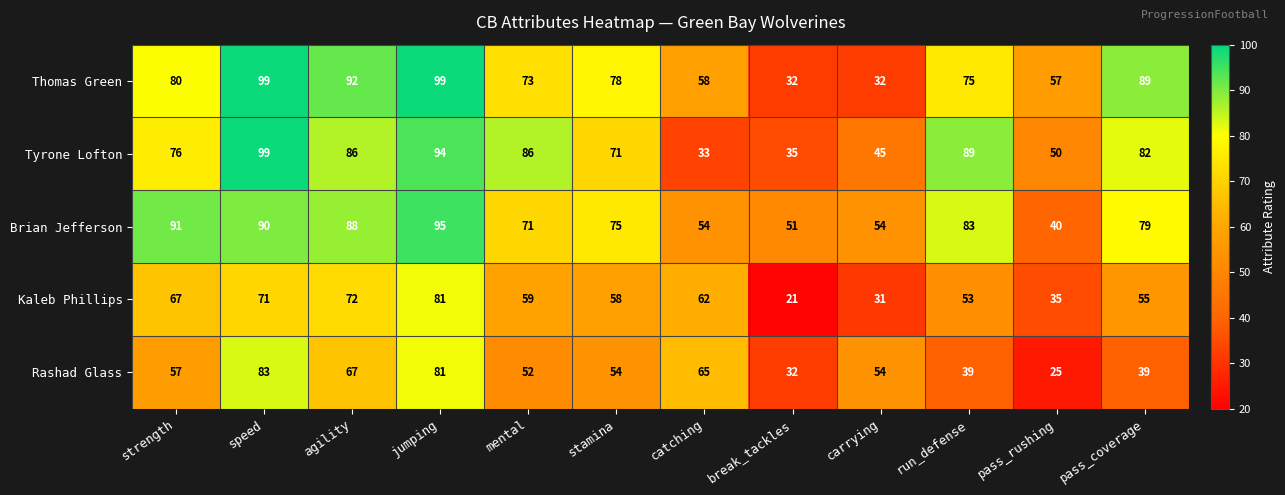

At mental, list the series in order from largest to smallest.

Tyrone Lofton, Thomas Green, Brian Jefferson, Kaleb Phillips, Rashad Glass